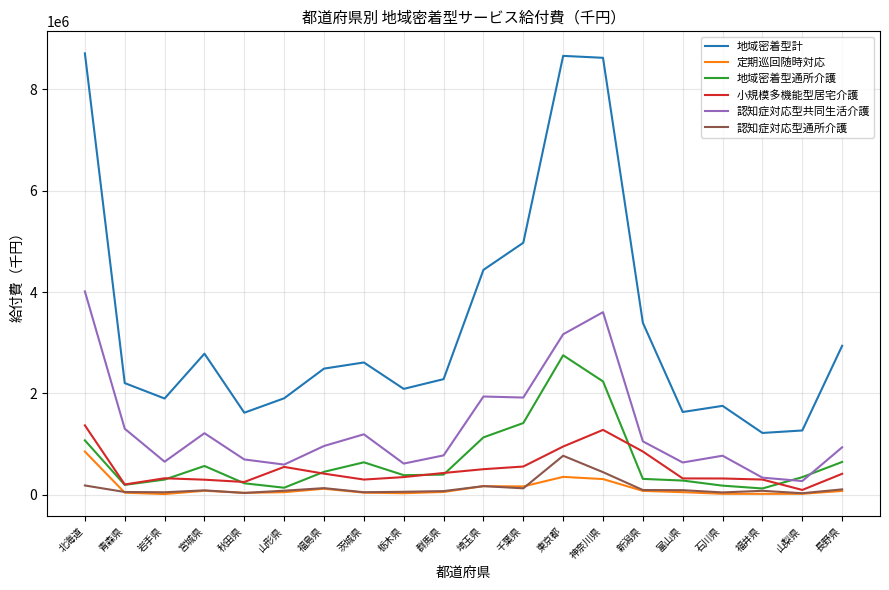

At how many categories does at least one series exceed 8100318?

3